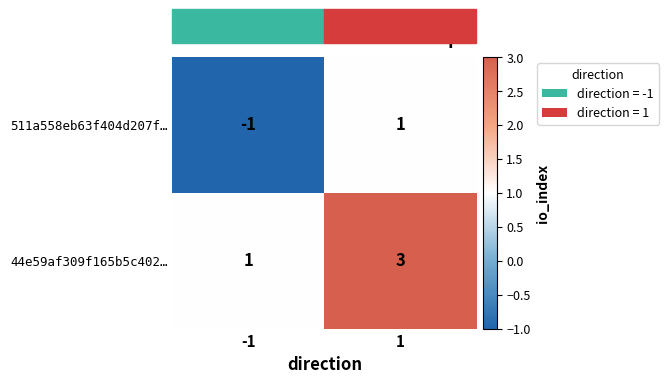

What is the sum of the 44e59af309f165b5c402… values at -1 and 1?

4